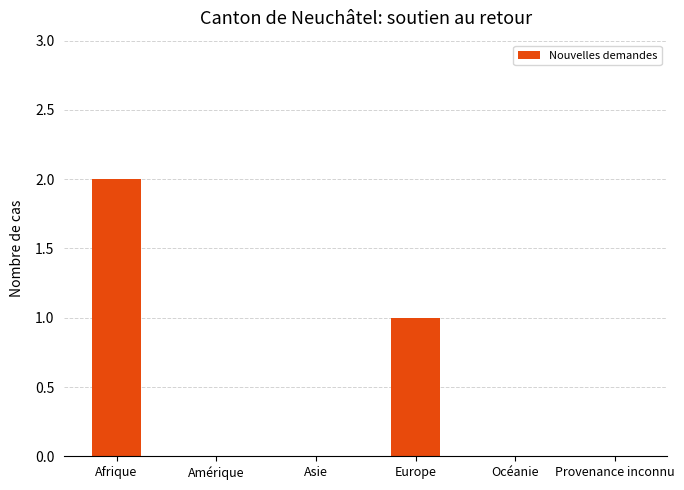

Is it true that the value at Afrique is 1?

False